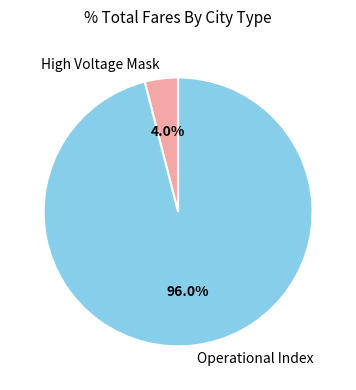

What is the smallest slice in the pie chart?

High Voltage Mask